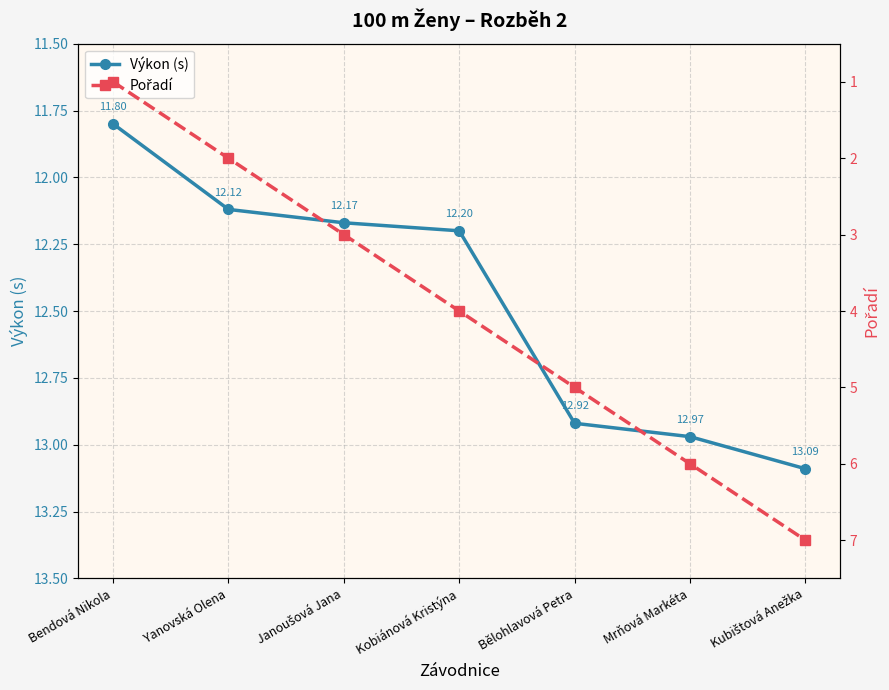

Where is Pořadí nearest to the value 4?

Kobiánová Kristýna